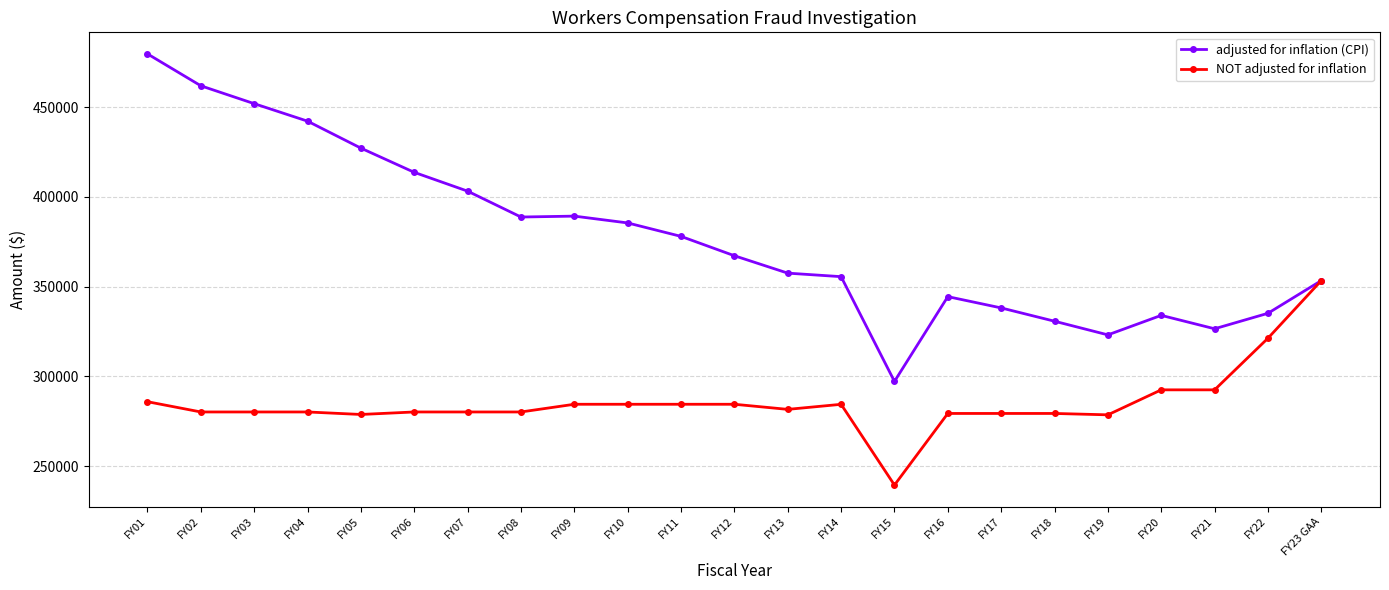

Which series changed the most between FY07 and FY17?

adjusted for inflation (CPI)